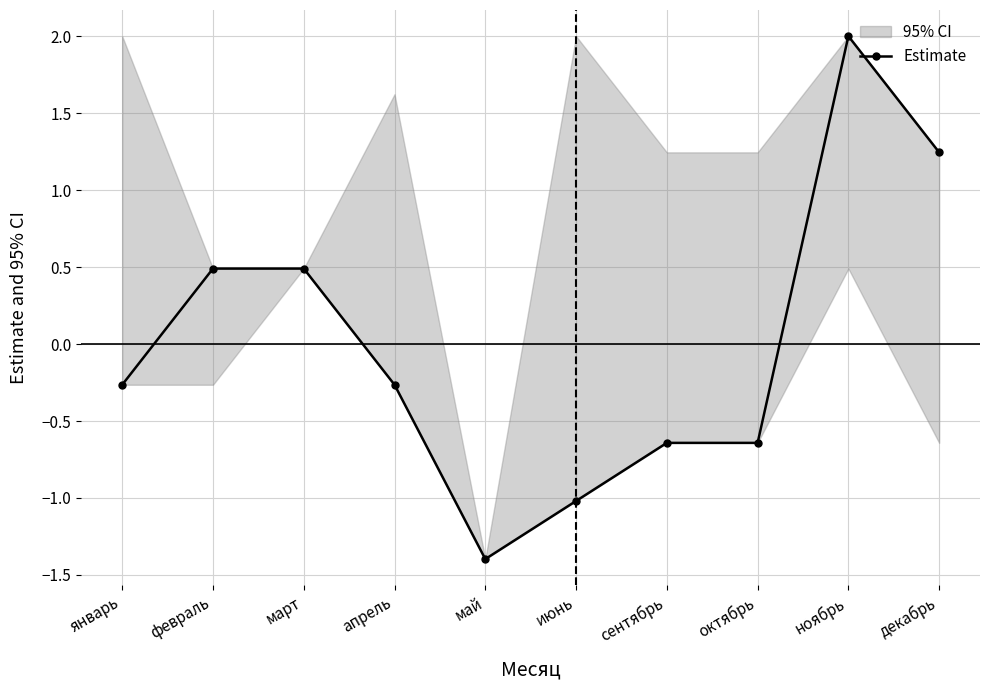

The chart shows a value of -1.1 at октябрь. True or false?

False